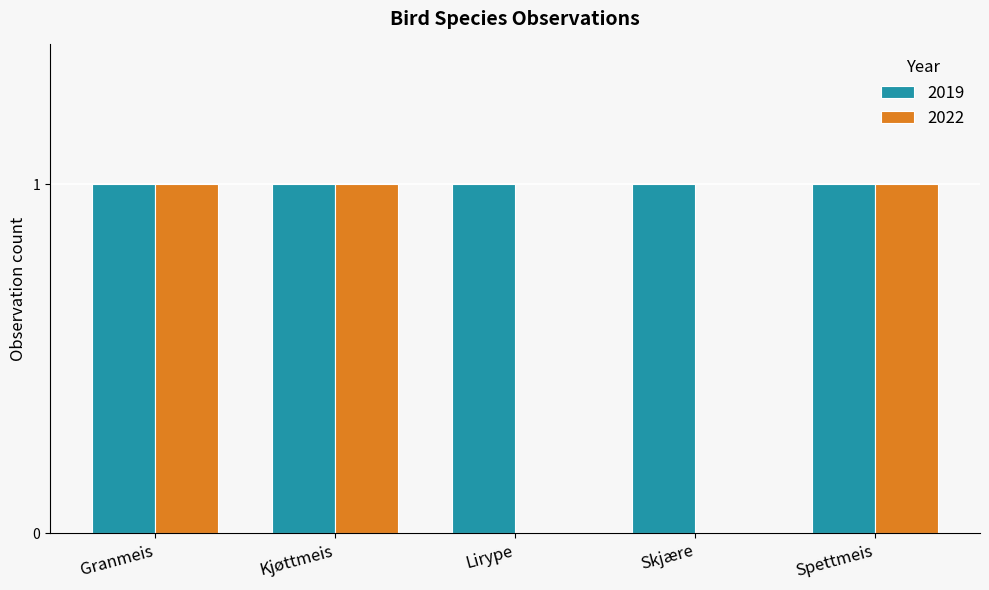

Reading right to left, list all the values displayed in this chart.

2019: Spettmeis=1	Skjære=1	Lirype=1	Kjøttmeis=1	Granmeis=1
2022: Spettmeis=1	Skjære=0	Lirype=0	Kjøttmeis=1	Granmeis=1